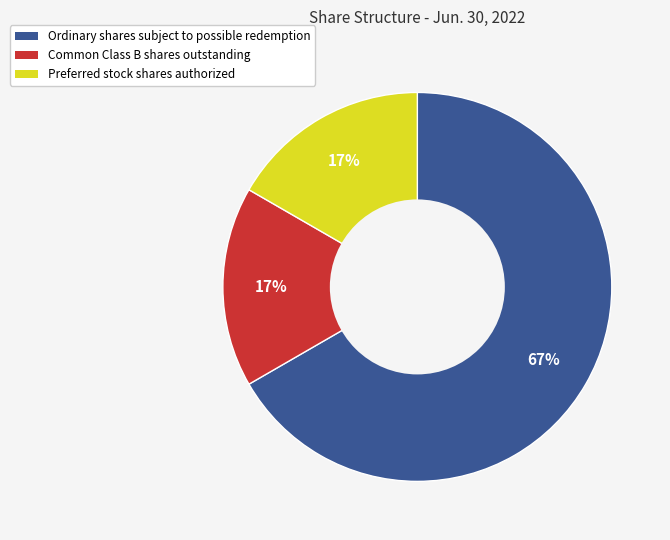

True or false: Ordinary shares subject to possible redemption accounts for 61% of the total.

False